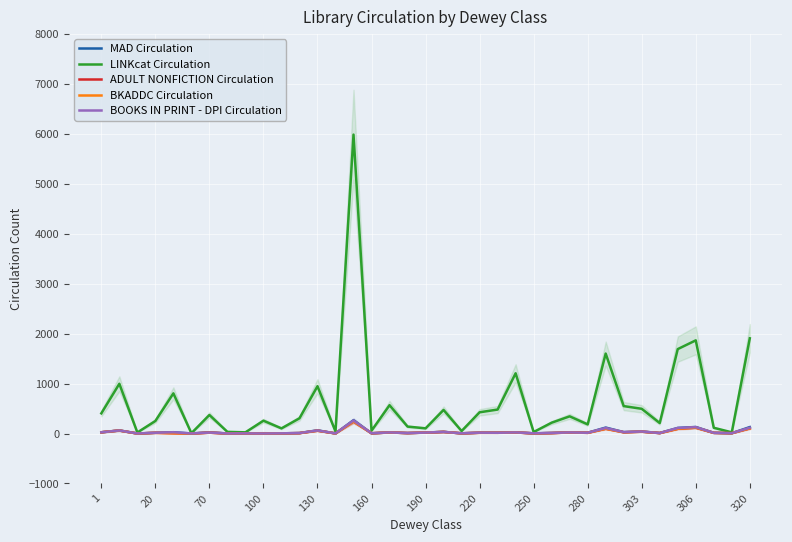

True or false: ADULT NONFICTION Circulation has a value of 15 at 22.

True